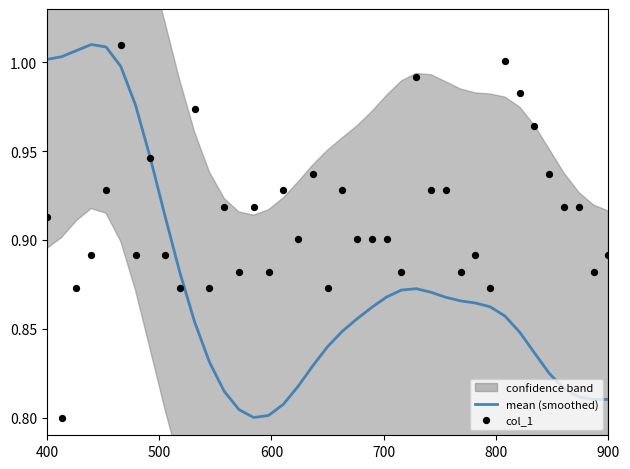

Which series has the largest Y range (max minus min)?

mean (smoothed)